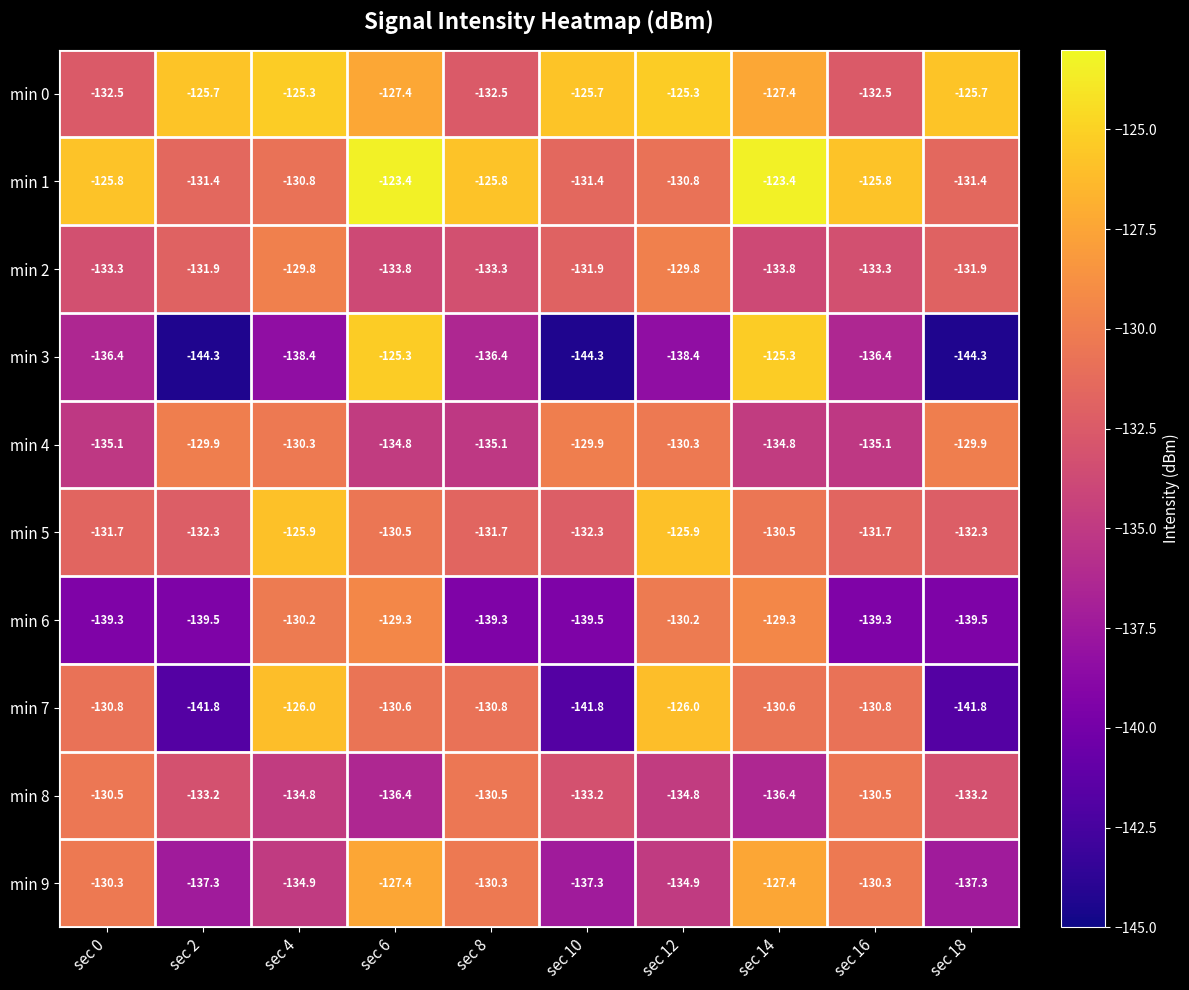

The min 2 series shows -129.8 at sec 12. True or false?

True